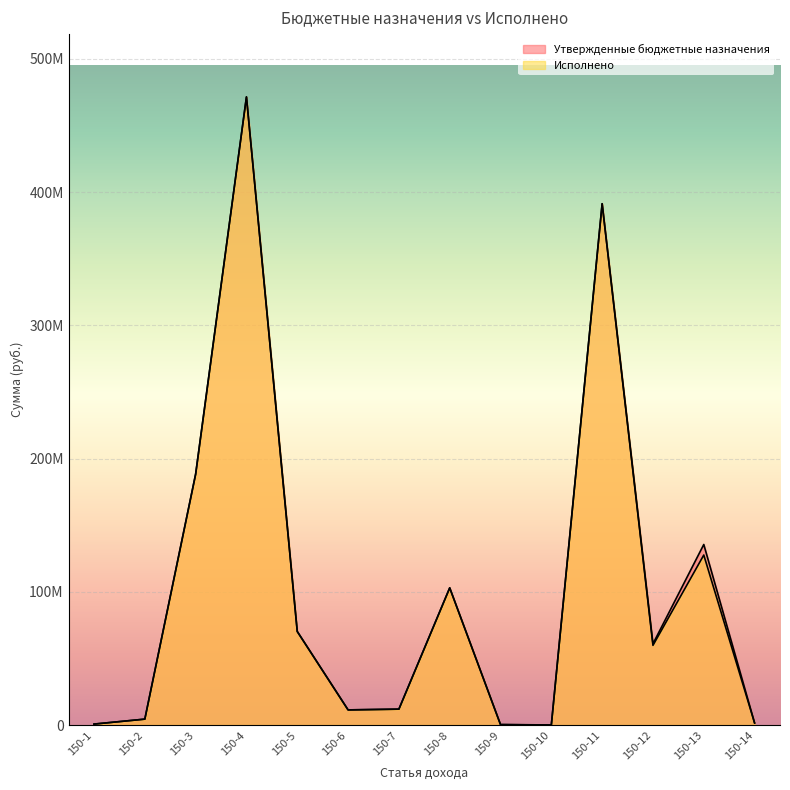

At which label is Утвержденные бюджетные назначения closest to 235727900?

150-3